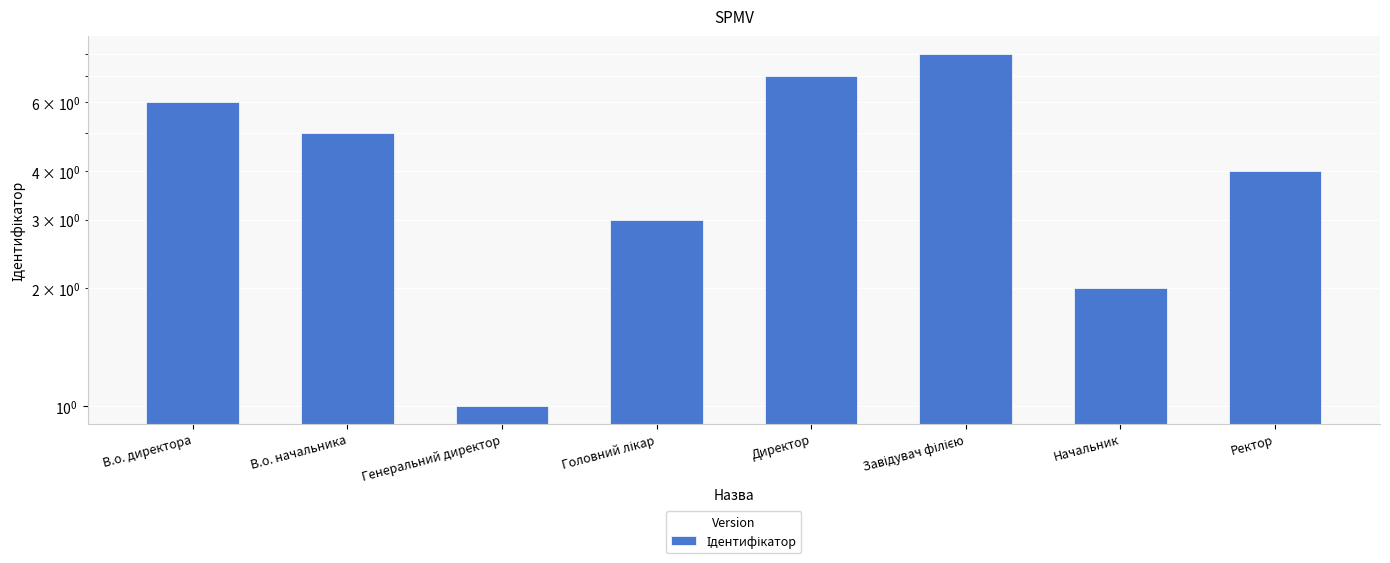

How many values exceed 5?

3